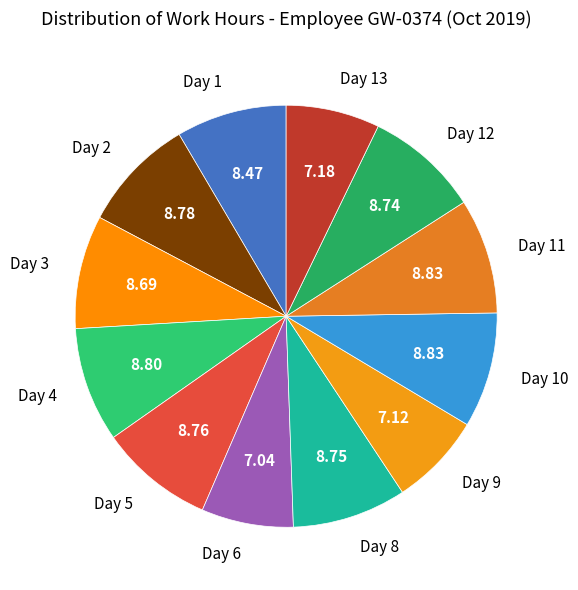

How many slices are in this pie chart?

12